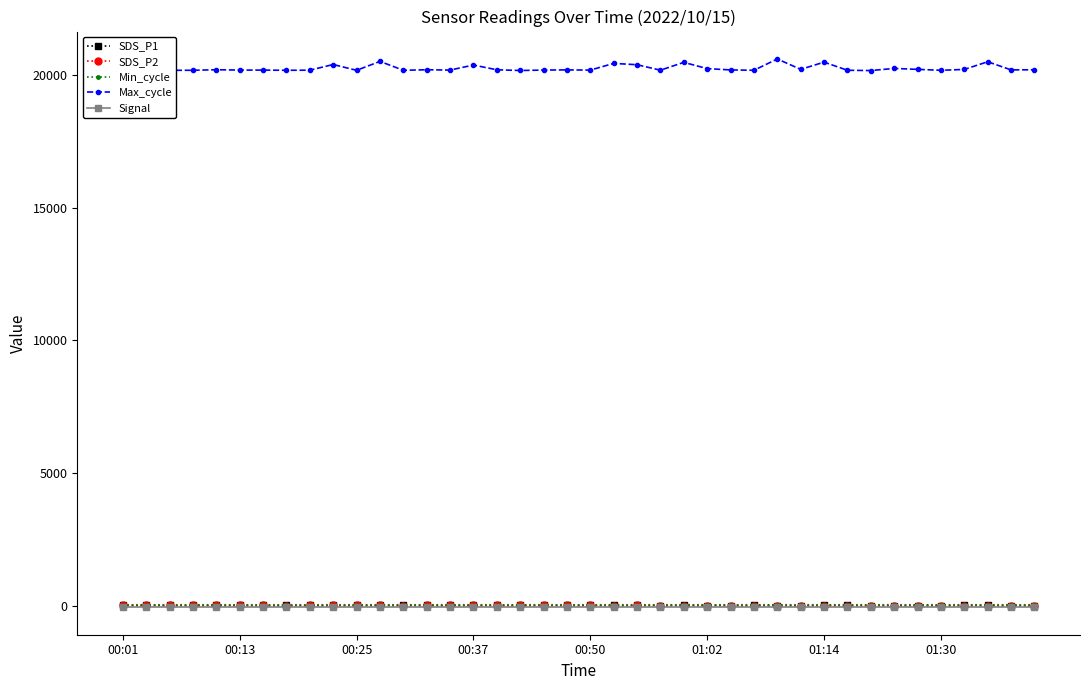

How many lines are shown in the chart?

5